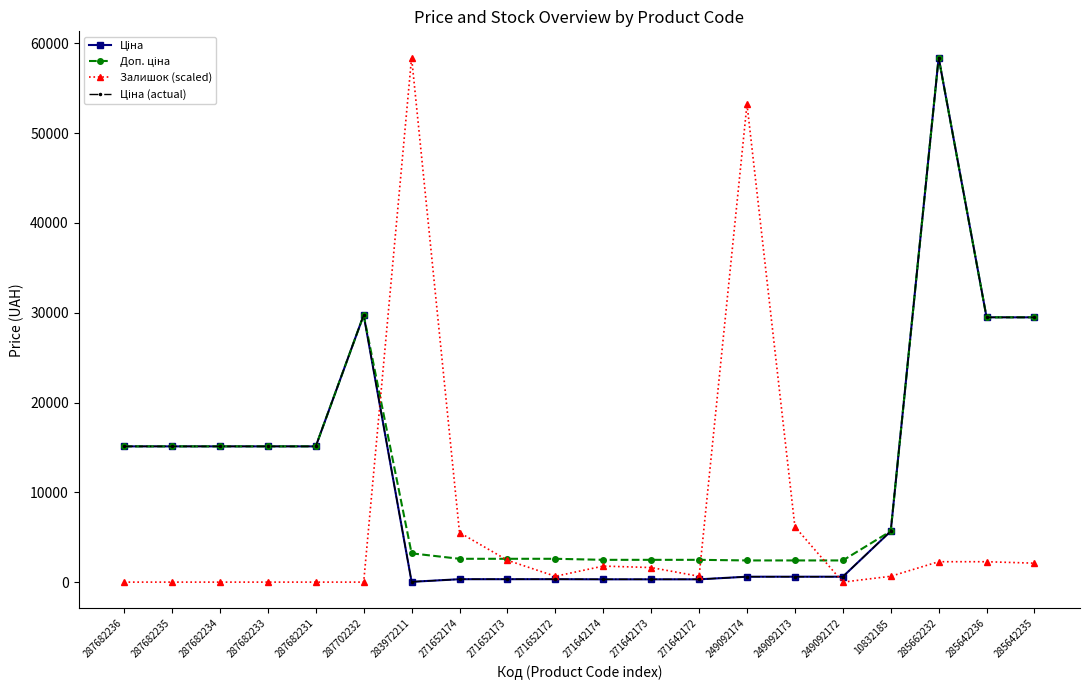

Does the chart have visible grid lines?

No